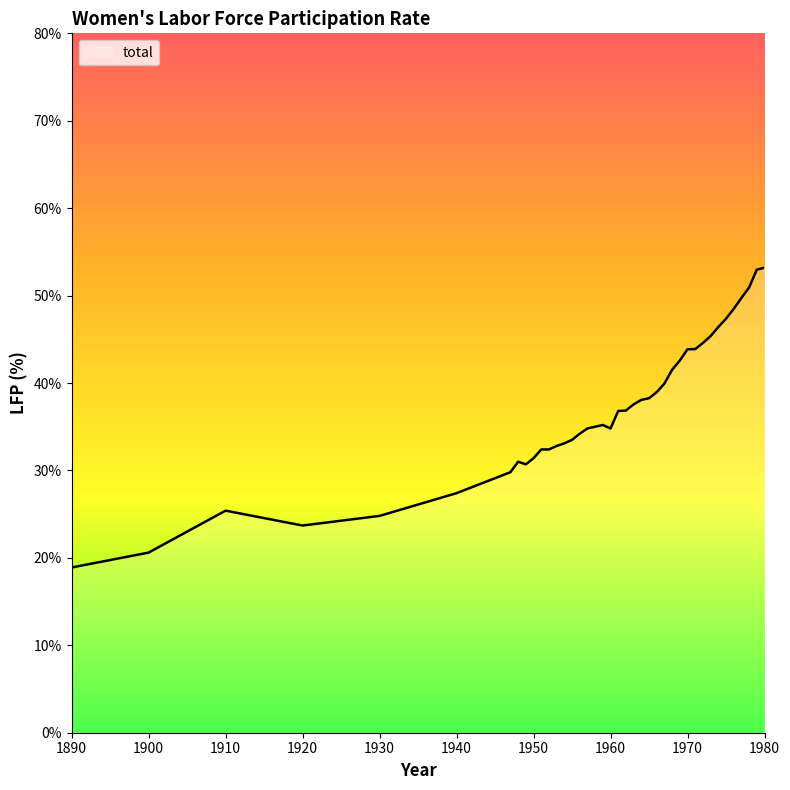

What is the difference between the maximum and minimum values?

34.3